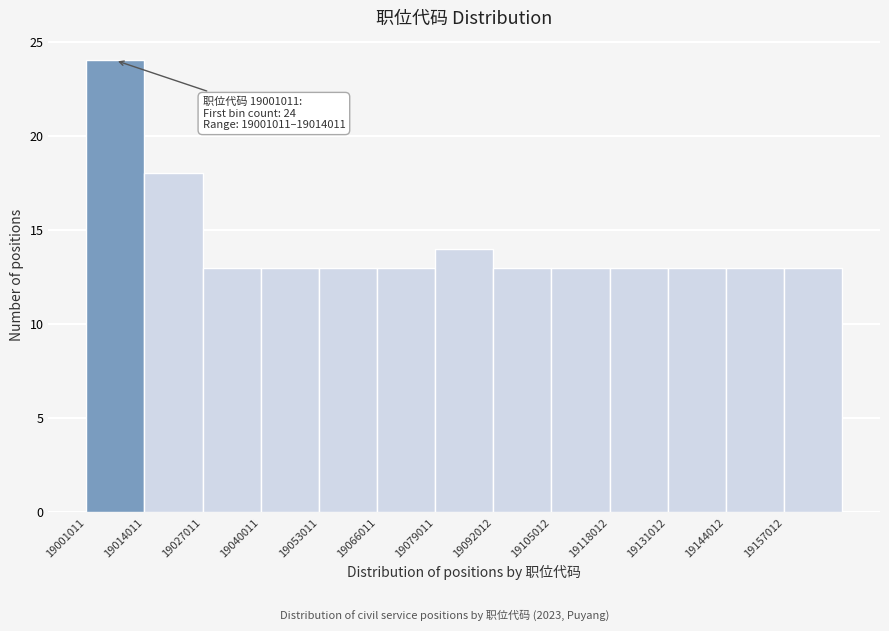

Which range on the x-axis has the tallest bar?

19002000 to 19014000